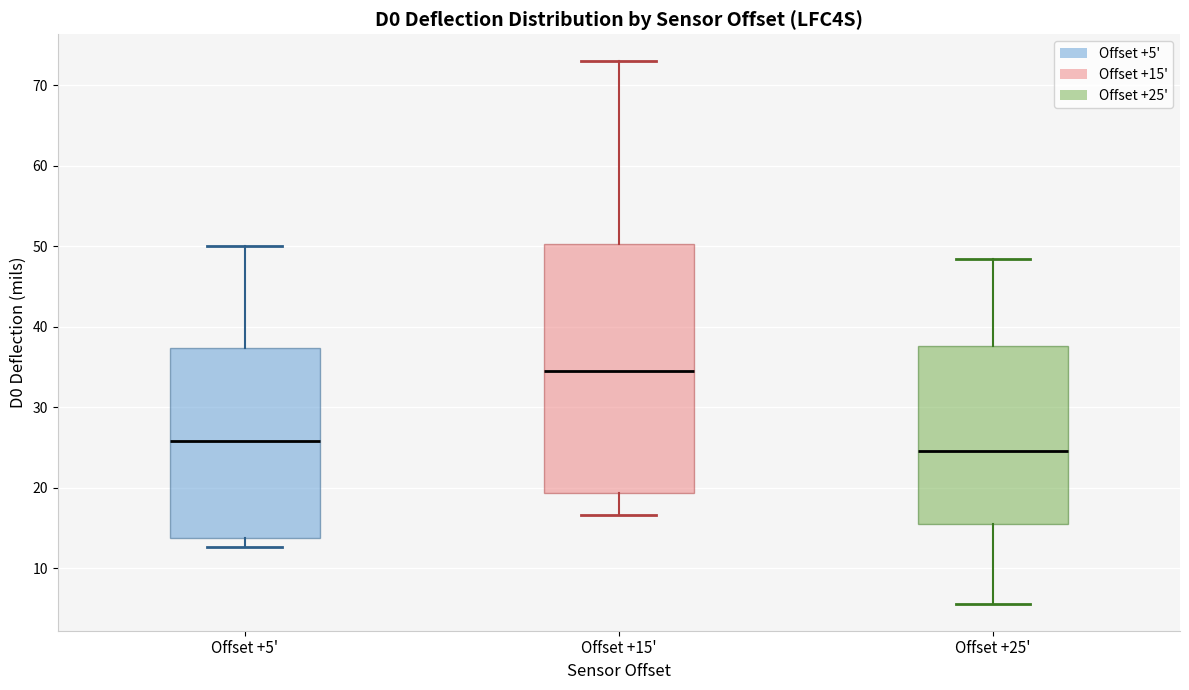

Where does the upper whisker of the box for Offset +5' end on the y-axis? The values are not printed on the chart, so give them approximately, as read against the axis.

50